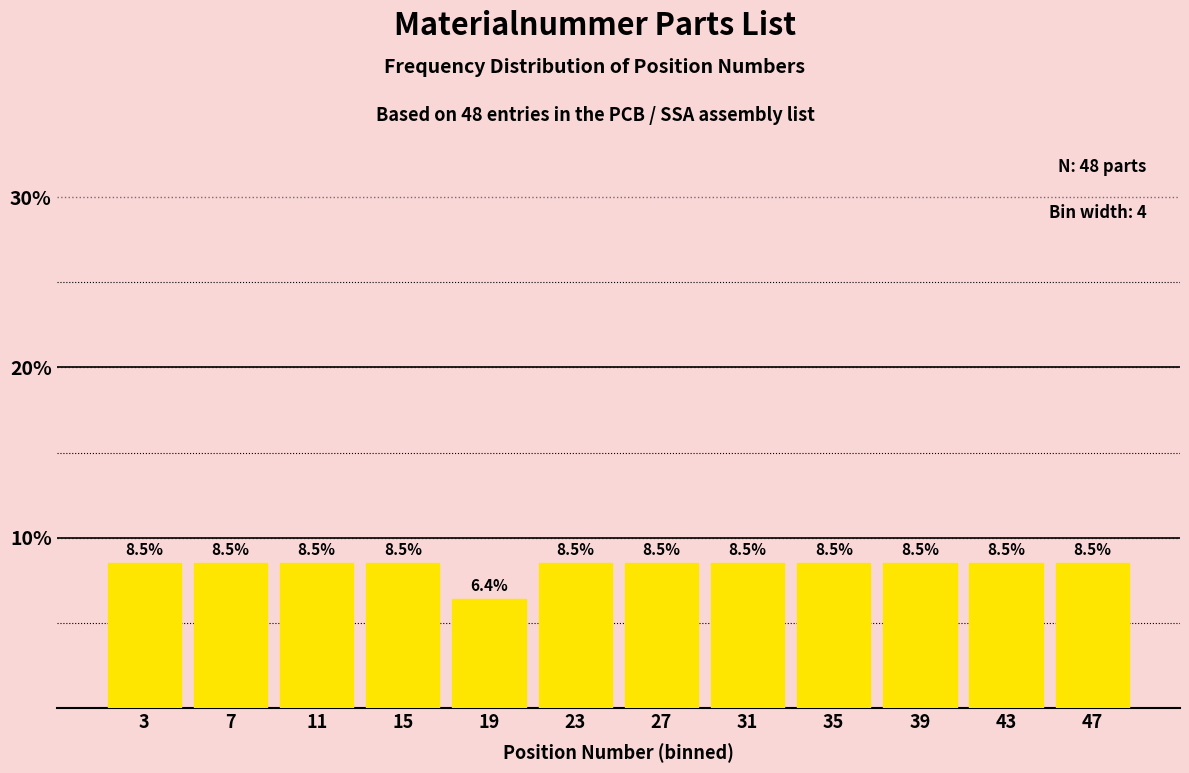

What is the height of the bar covering 17 to 21 on the x-axis?

6.4